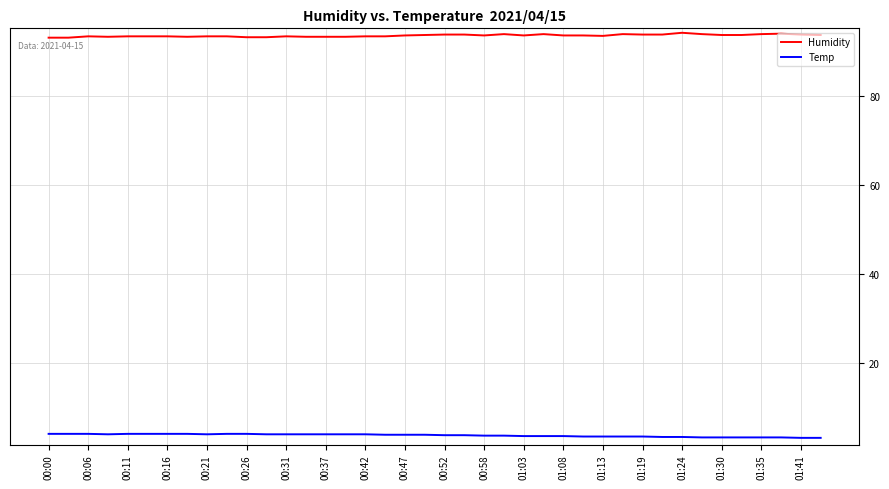

What are all the series names shown in the legend?

Humidity, Temp